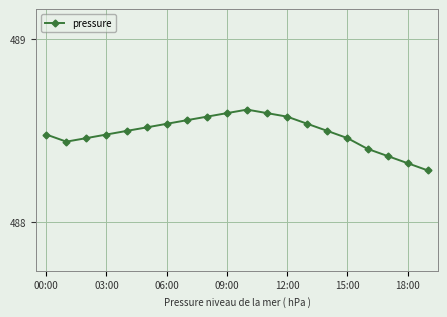

Count the values in the range 488 to 489.

20